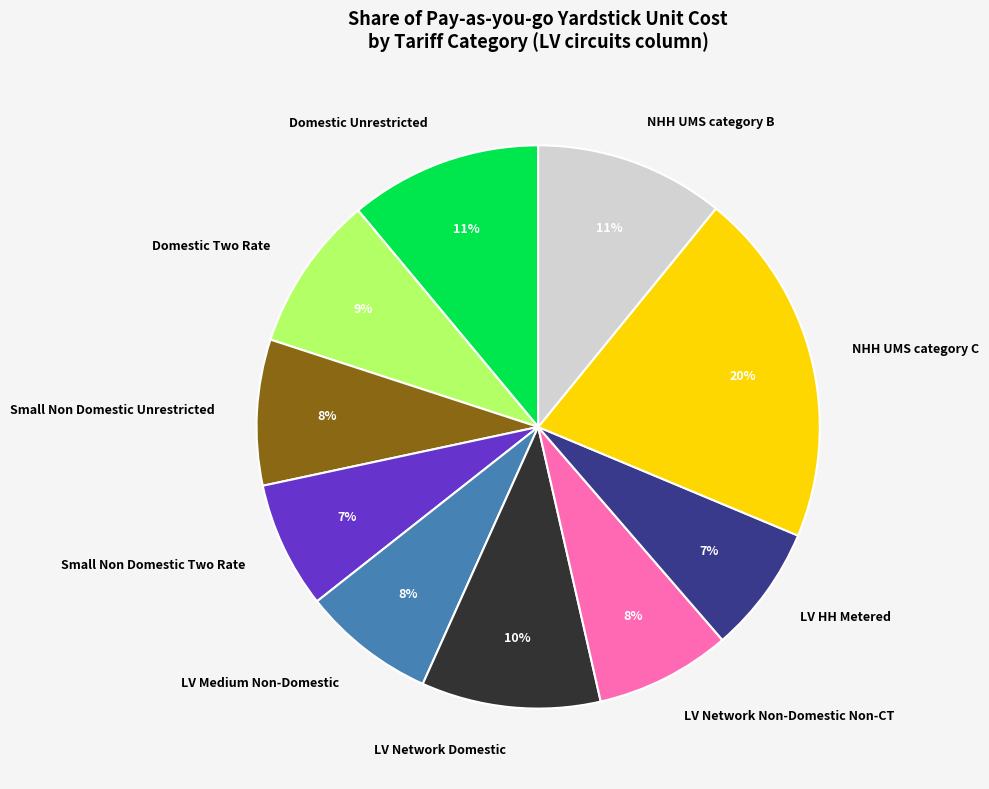

To the nearest percent, what is the average slice percentage?

10%